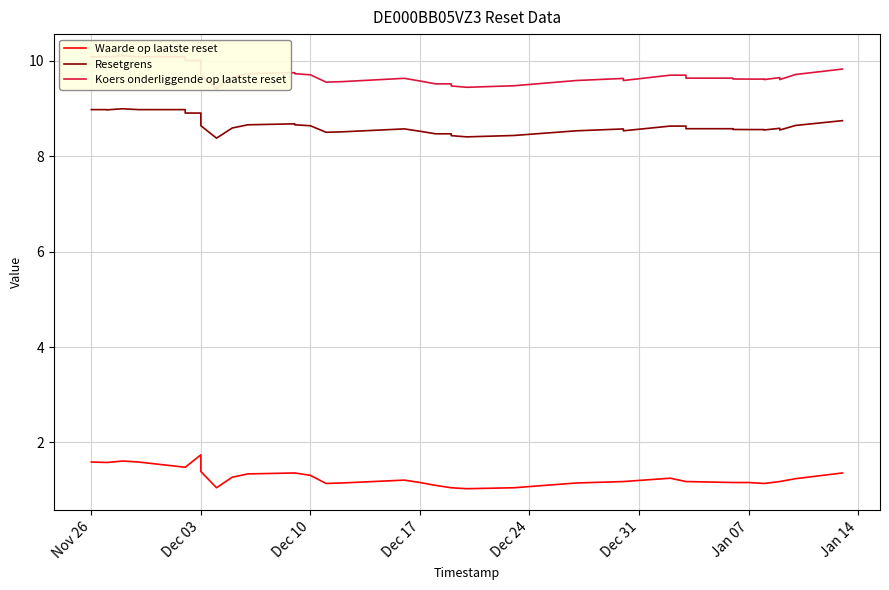

At how many categories does at least one series exceed 4?

39